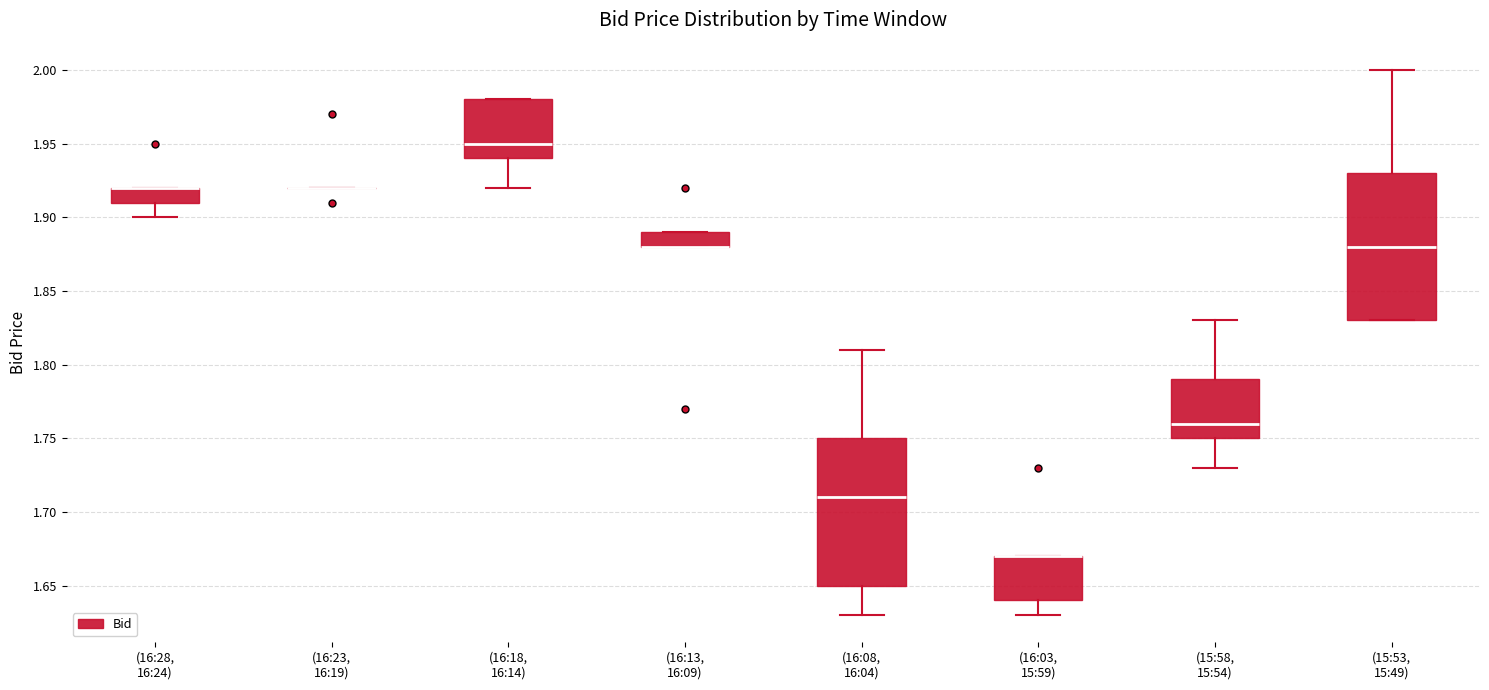

Reading left to right, read every box against the y-axis: the position of its median line, the range the box covers, and the ends of its whiskers. The values are not printed on the chart, so give them approximately, as read against the axis.

(16:28, 16:24): median 1.92 (drawn on the box's upper edge), box 1.91 to 1.92, whiskers 1.90 to 1.92
(16:23, 16:19): box collapsed to a line at 1.92, whiskers 1.92 to 1.92
(16:18, 16:14): median 1.95, box 1.94 to 1.98, whiskers 1.92 to 1.98
(16:13, 16:09): median 1.88 (drawn on the box's lower edge), box 1.88 to 1.89, whiskers 1.88 to 1.89
(16:08, 16:04): median 1.71, box 1.65 to 1.75, whiskers 1.63 to 1.81
(16:03, 15:59): median 1.67 (drawn on the box's upper edge), box 1.64 to 1.67, whiskers 1.63 to 1.67
(15:58, 15:54): median 1.76, box 1.75 to 1.79, whiskers 1.73 to 1.83
(15:53, 15:49): median 1.88, box 1.83 to 1.93, whiskers 1.83 to 2.00